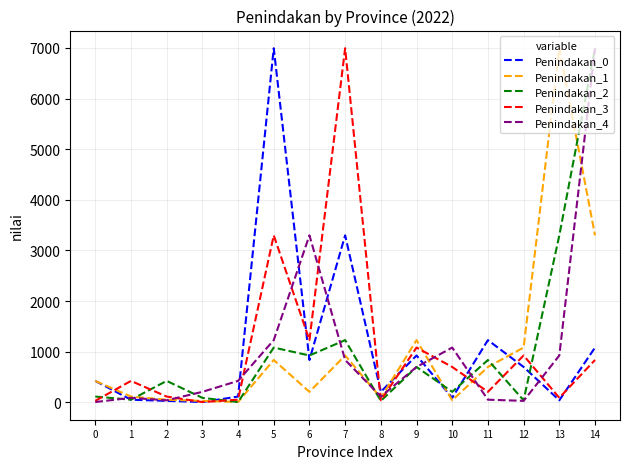

Is this an area chart (filled region under the line)?

No